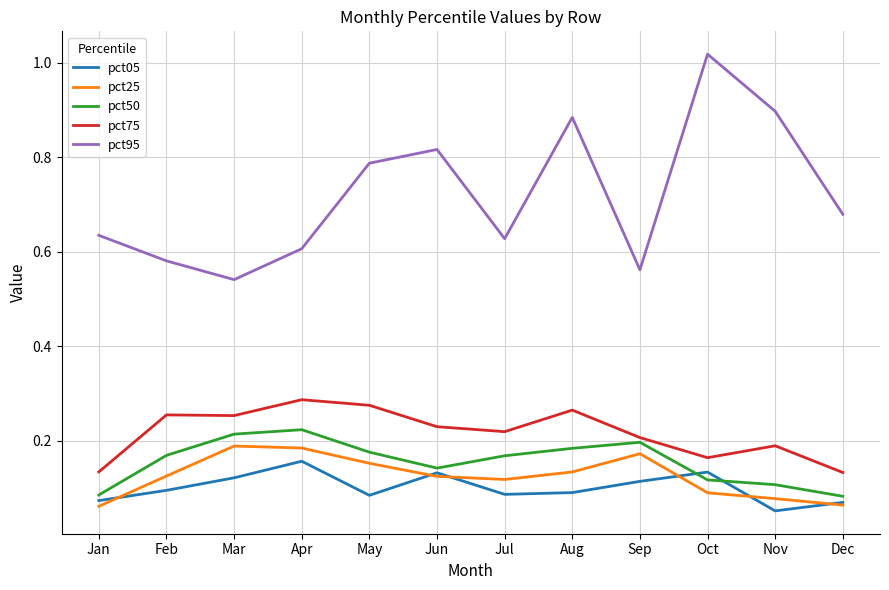

Which series has the widest spread of values?

pct95